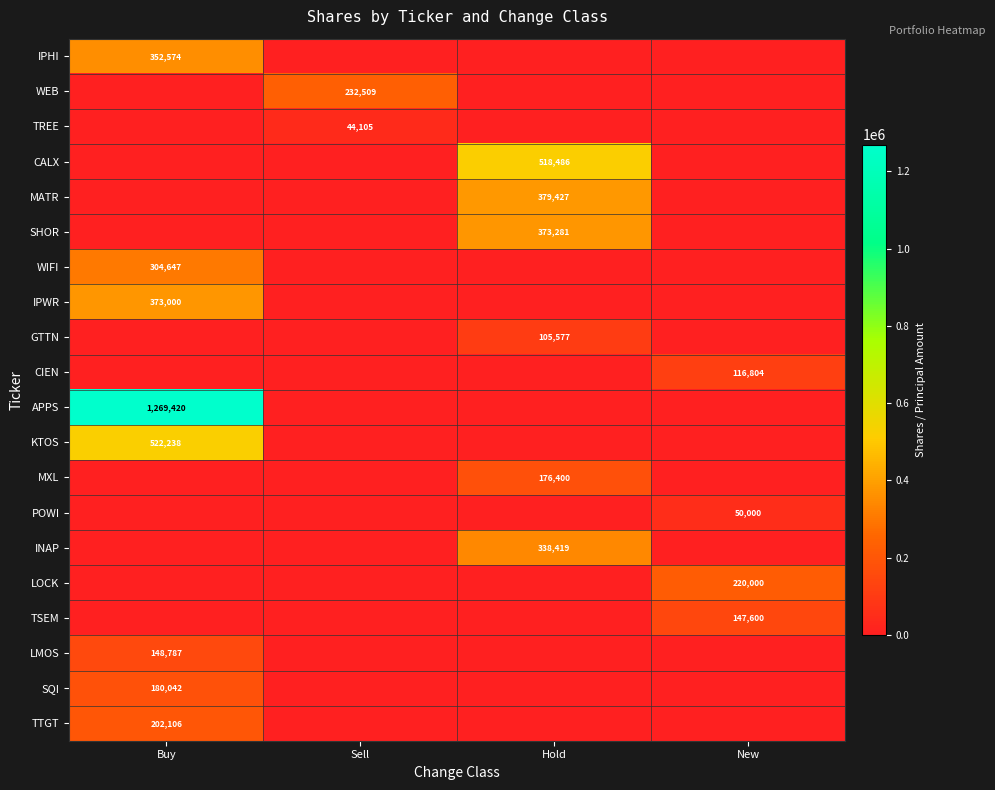

Is the value of CIEN at New greater than the value of MXL at Hold?

No